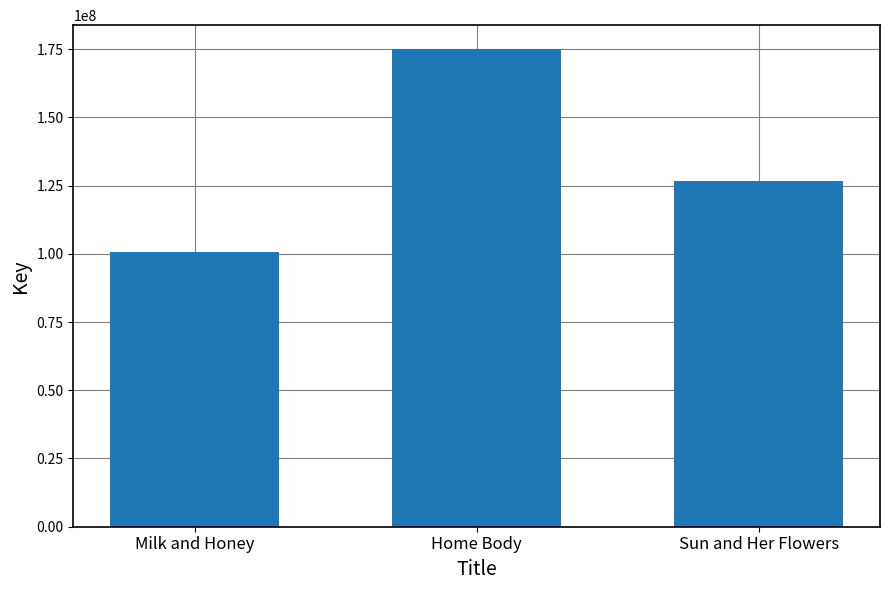

How many bars are there in total?

3